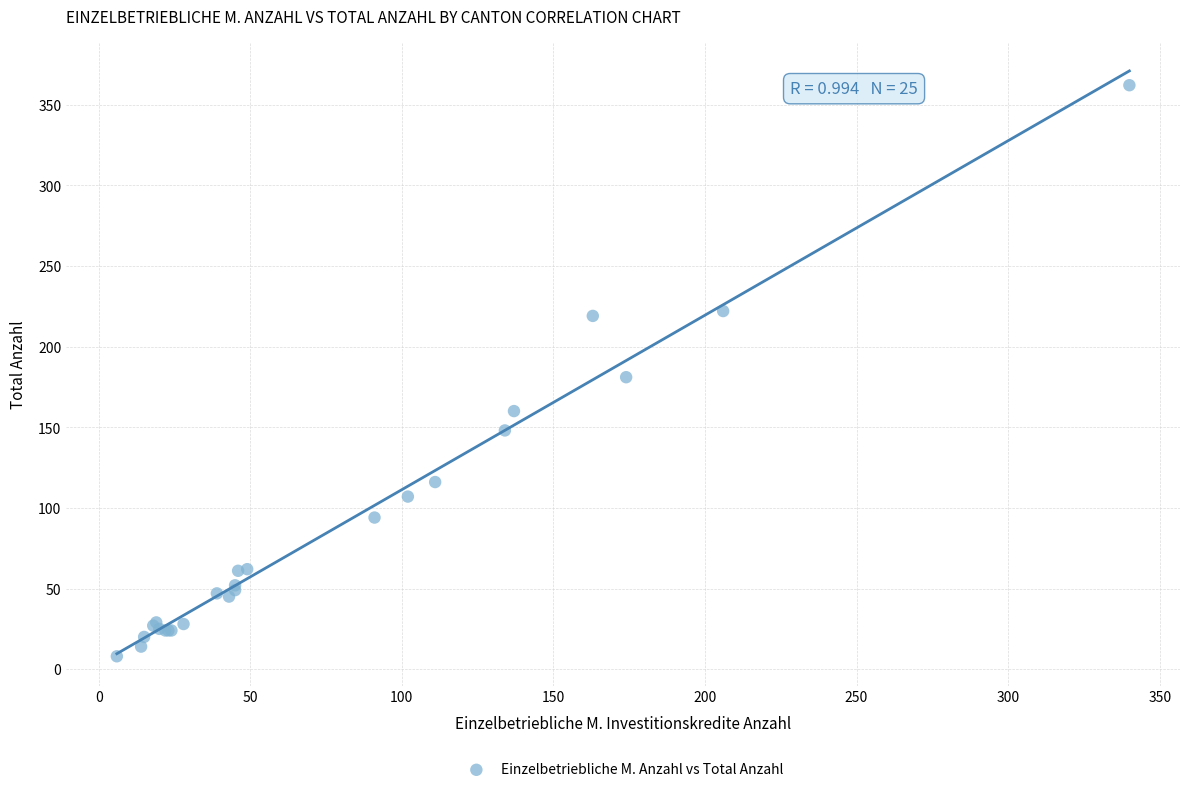

What Y value in the scatter plot is closest to 185?

181